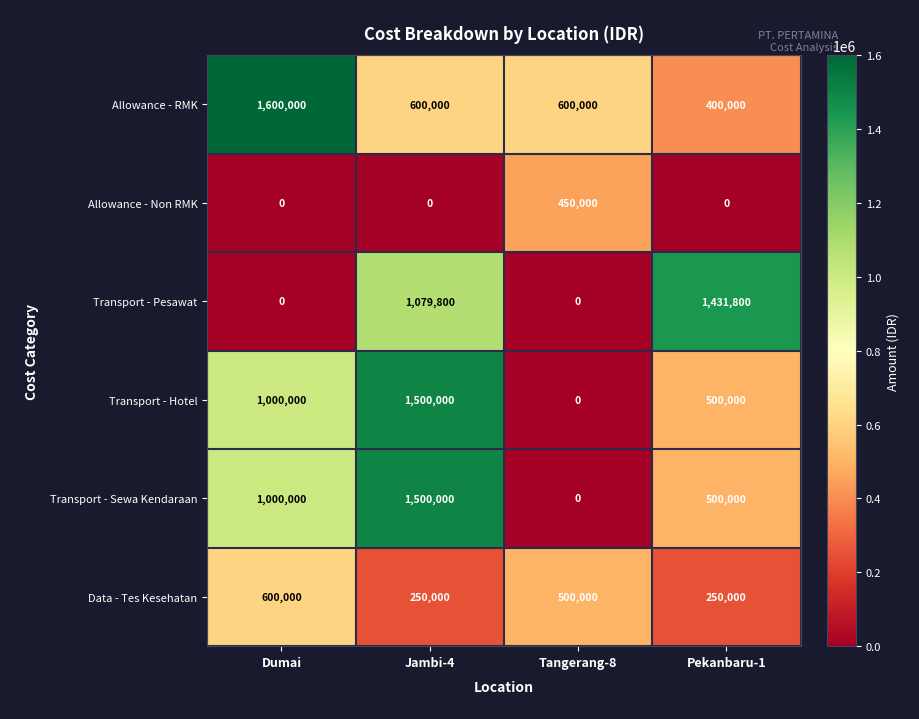

Reading left to right, list all the values displayed in this chart.

Allowance - RMK: 1600000	600000	600000	400000
Allowance - Non RMK: 0	0	450000	0
Transport - Pesawat: 0	1079800	0	1431800
Transport - Hotel: 1000000	1500000	0	500000
Transport - Sewa Kendaraan: 1000000	1500000	0	500000
Data - Tes Kesehatan: 600000	250000	500000	250000